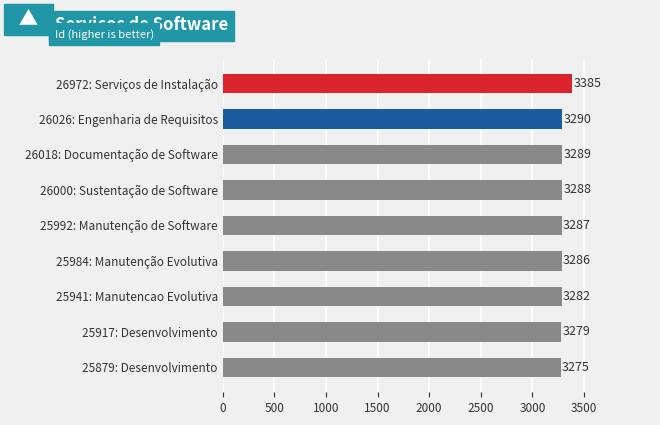

Which label corresponds to the largest value in the chart?

26972: Serviços de Instalação